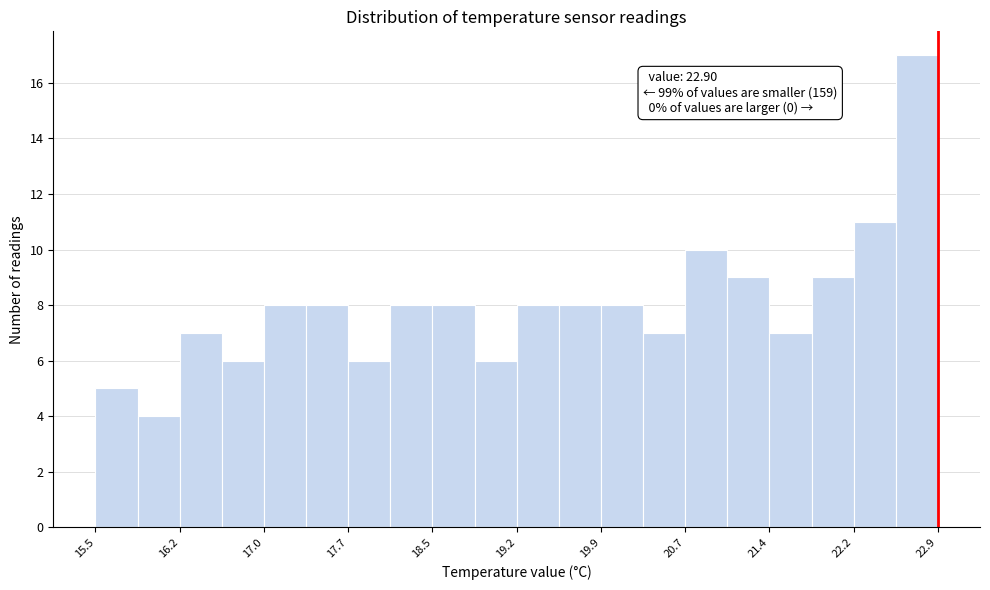

Around what value on the x-axis is the tallest bar? Give the approximate position of its centre, as read against the axis.

22.7